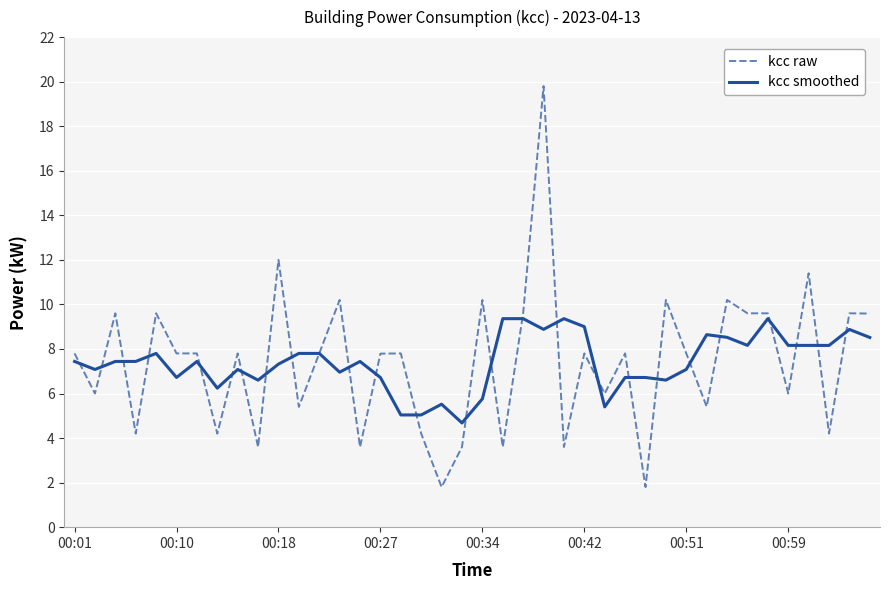

What is the highest value of the kcc smoothed series?

9.4